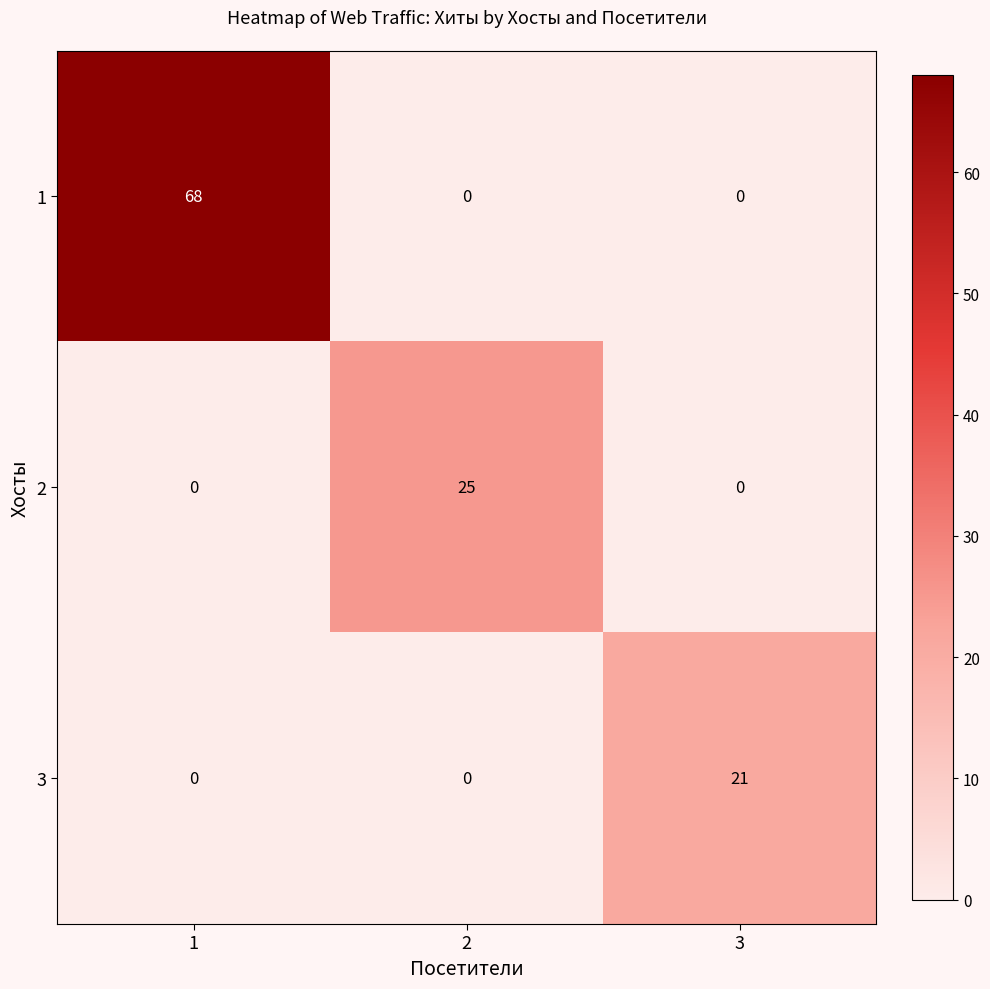

What is the spread (max minus min) of values at 1?

68